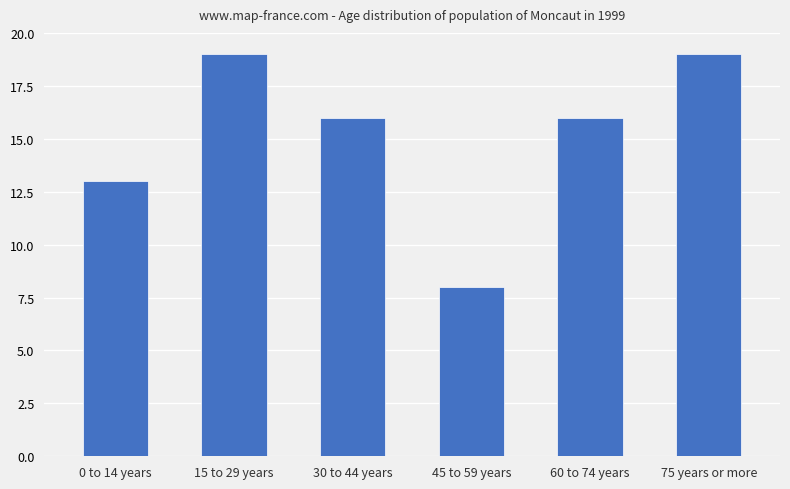

Read the value at 45 to 59 years, to the nearest 5.

10